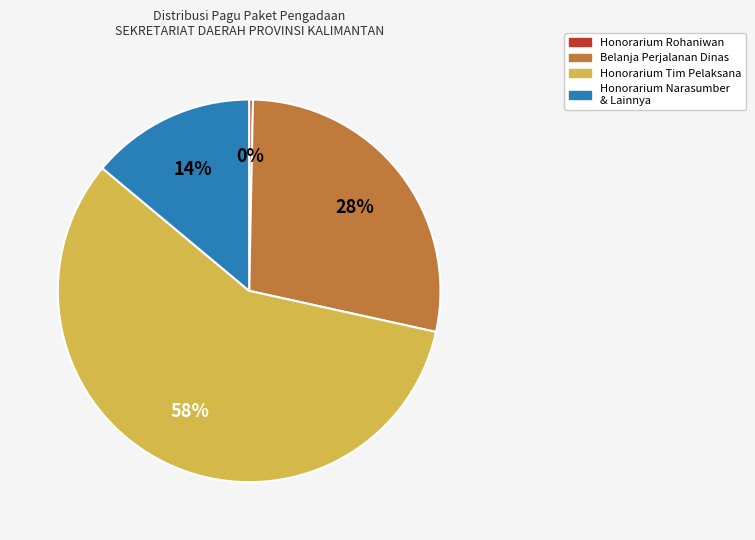

To the nearest percent, what portion does Belanja Perjalanan Dinas represent?

28%